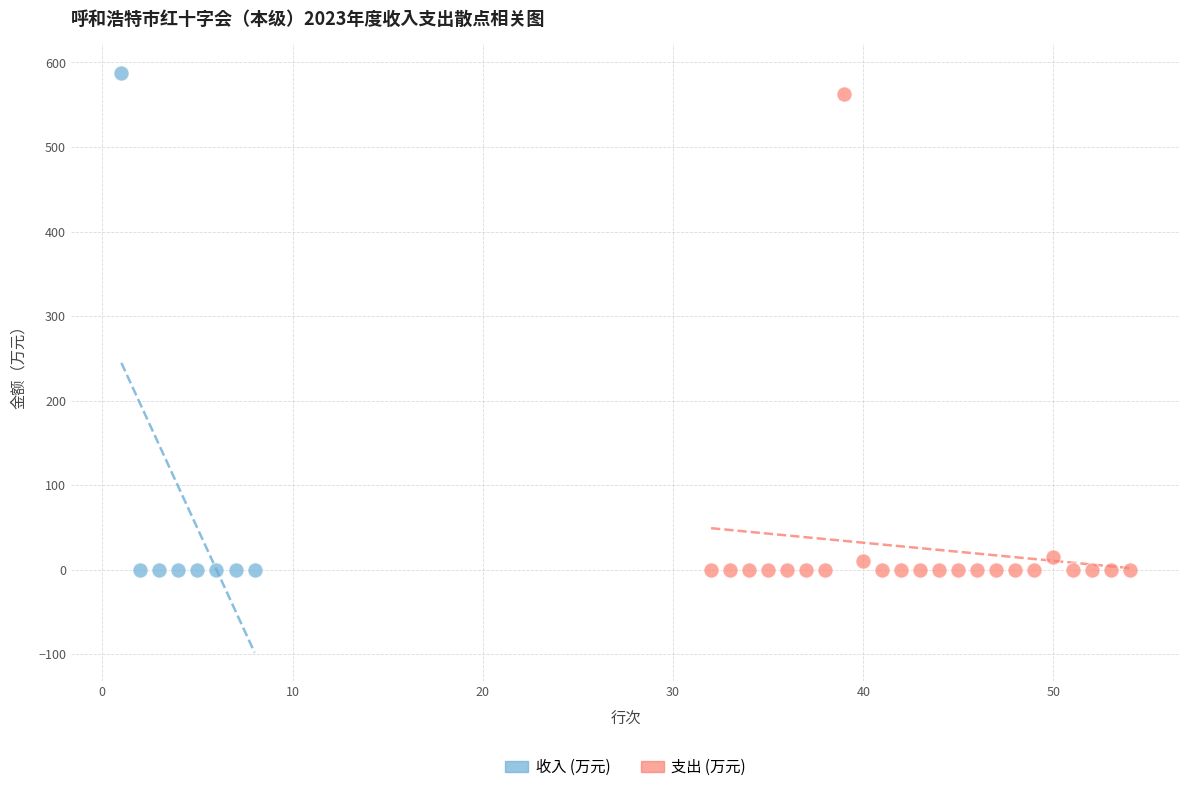

What are all the series names shown in the legend?

收入 (万元), 支出 (万元)